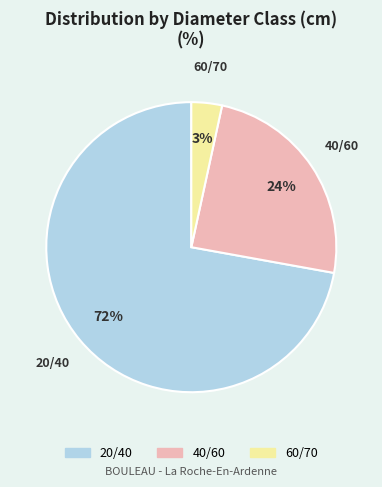

How many segments does this pie chart have?

3